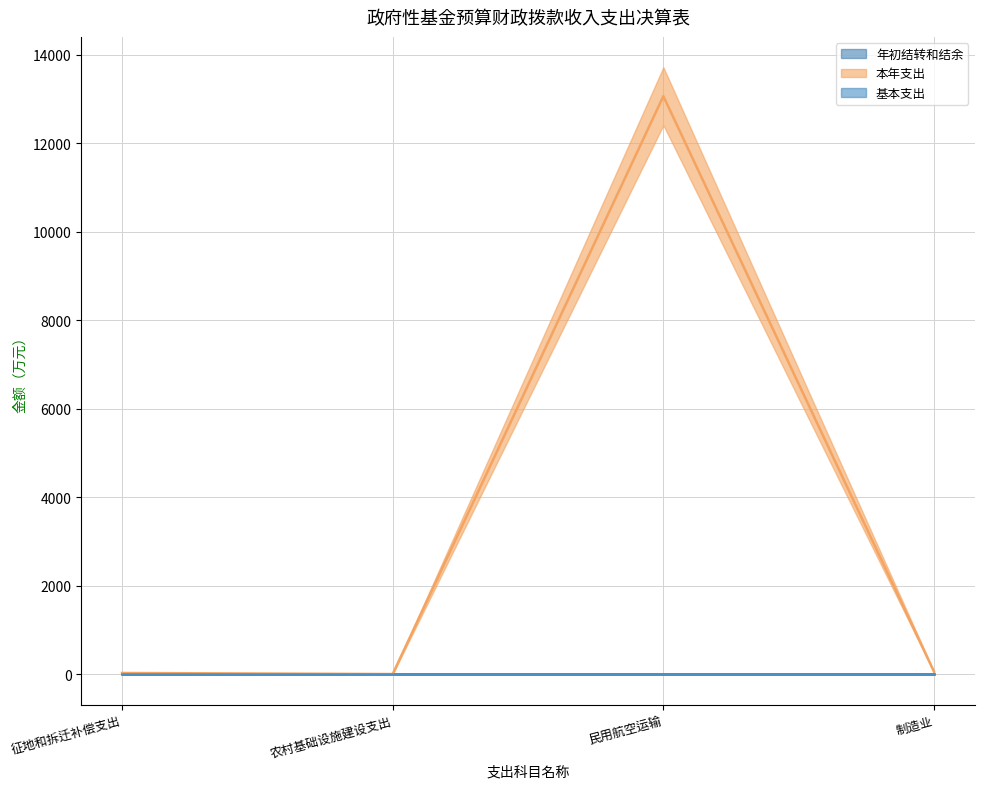

Is this an area chart (filled region under the line)?

No